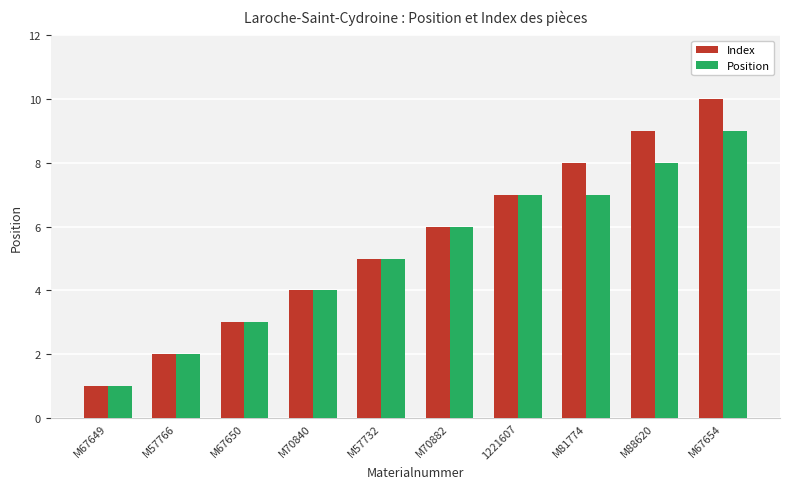

List the series in order of their overall mean, lowest first.

Position, Index